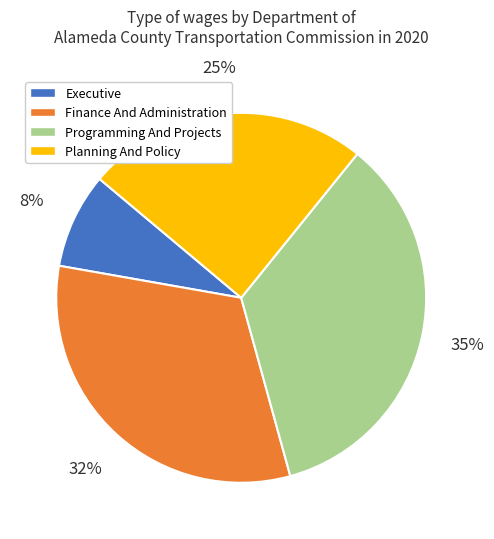

Do Programming And Projects and Finance And Administration together represent more than half of the pie?

Yes